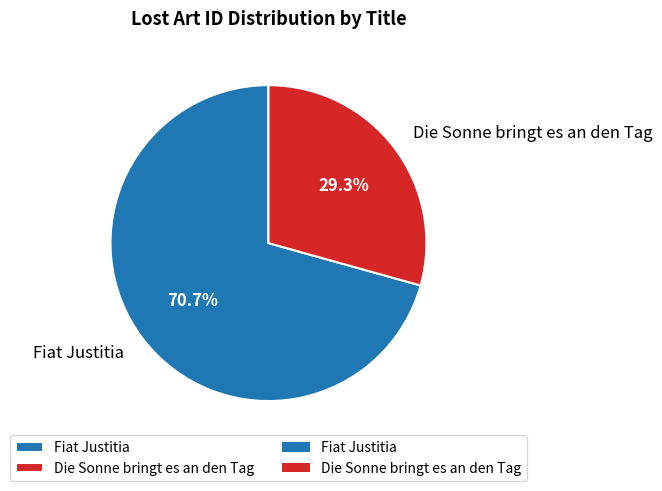

How many segments does this pie chart have?

2